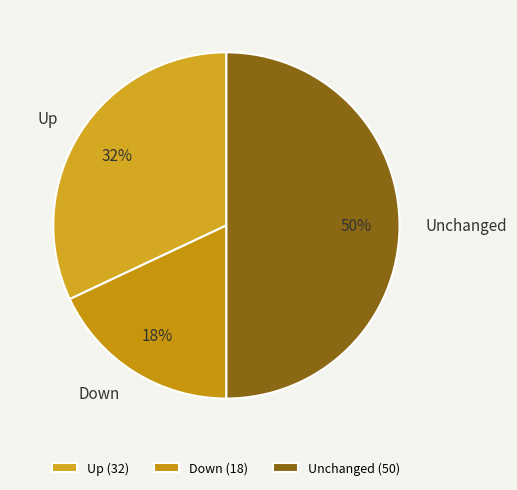

Does Down represent more than half of the total?

No